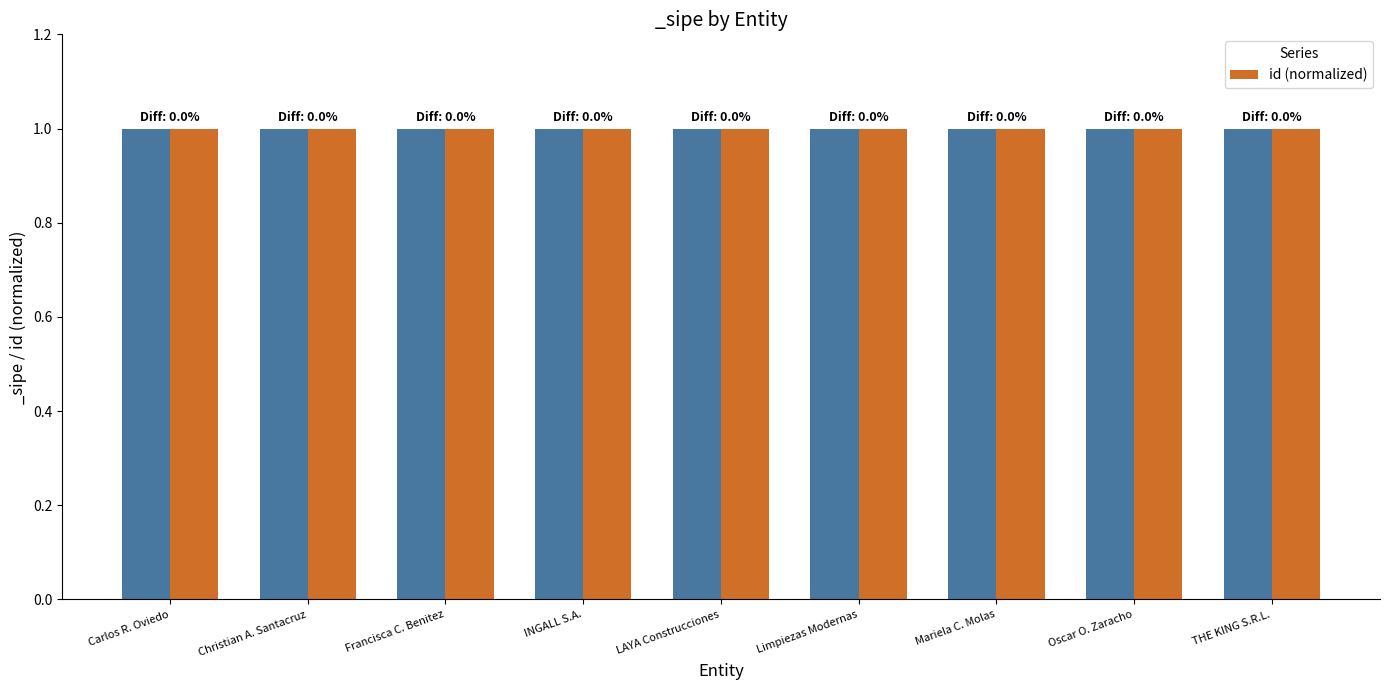

What is the greatest value displayed?

1.0